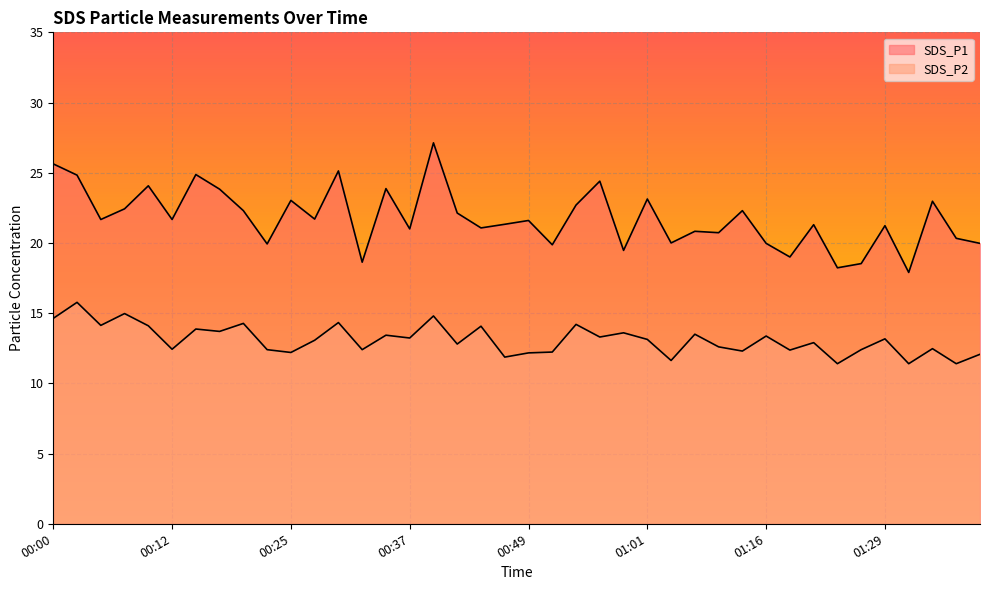

How many lines are shown in the chart?

2